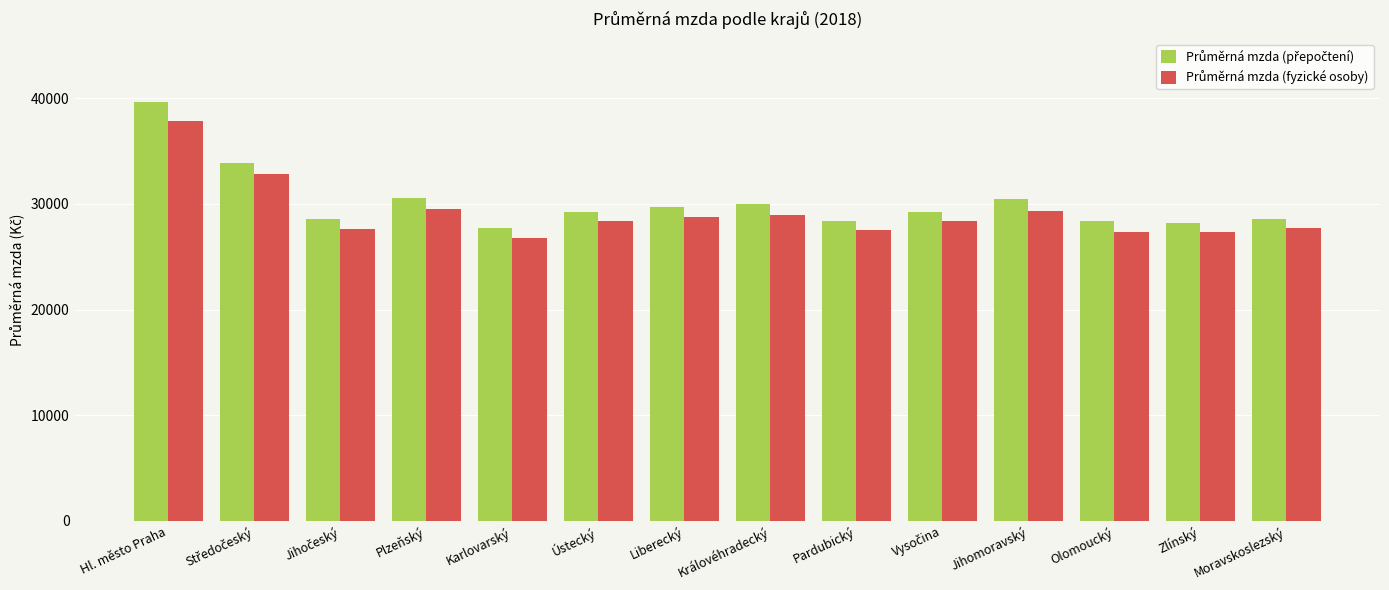

What is the total value across all series at Královéhradecký?

58944